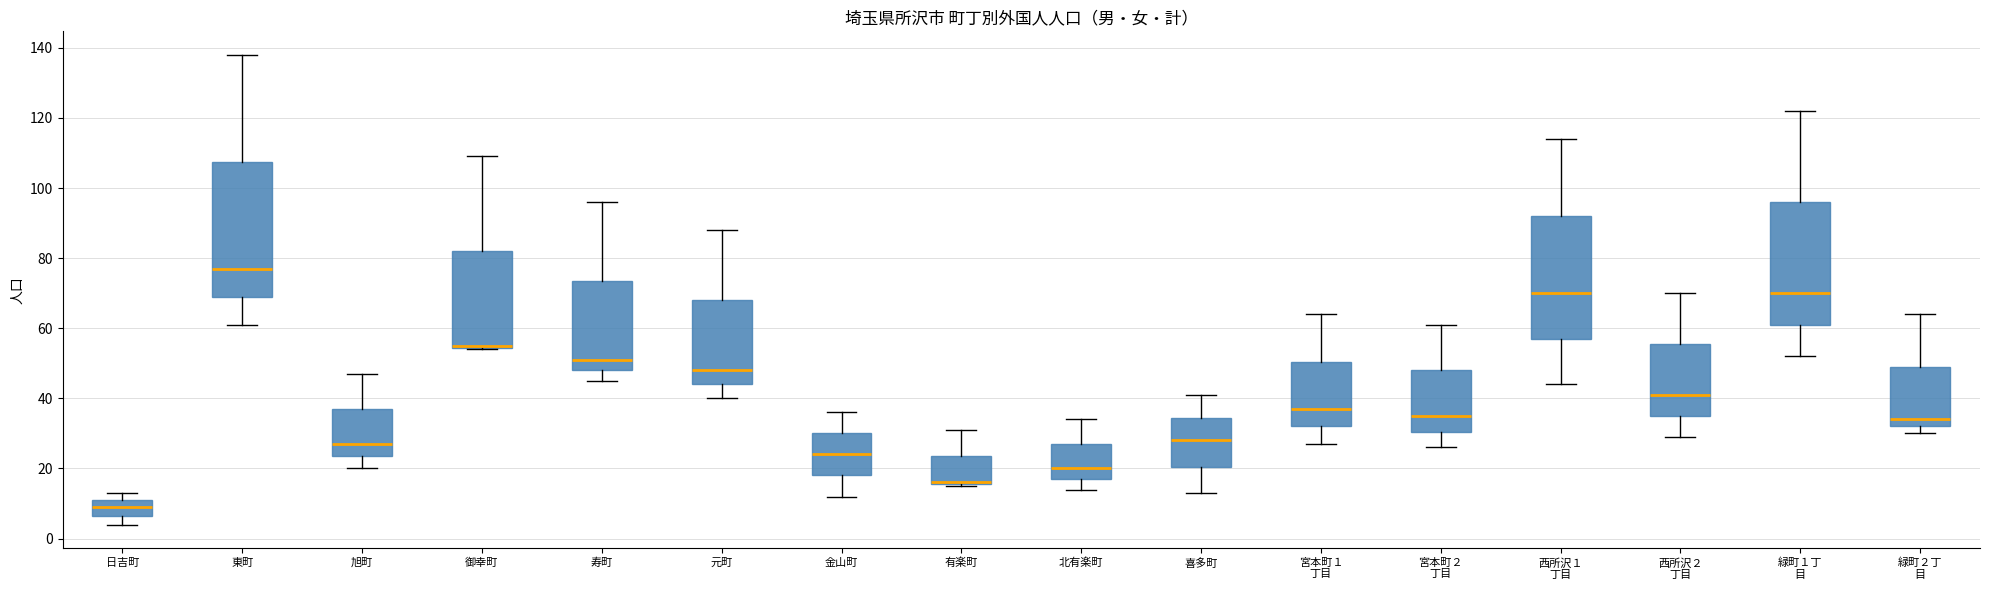

Reading left to right, transcribe this box plot: for each box, give where its median line is, the range the box spans, and where its two whiskers end, as read against the y-axis. The values are not printed on the chart, so give them approximately, as read against the axis.

日吉町: median 10, box 6 to 12, whiskers 4 to 14
東町: median 78, box 70 to 108, whiskers 62 to 138
旭町: median 28, box 24 to 38, whiskers 20 to 48
御幸町: median 56 (drawn on the box's lower edge), box 54 to 82, whiskers 54 to 110
寿町: median 52, box 48 to 74, whiskers 46 to 96
元町: median 48, box 44 to 68, whiskers 40 to 88
金山町: median 24, box 18 to 30, whiskers 12 to 36
有楽町: median 16 (drawn on the box's lower edge), box 16 to 24, whiskers 16 to 32
北有楽町: median 20, box 18 to 28, whiskers 14 to 34
喜多町: median 28, box 20 to 34, whiskers 14 to 42
宮本町１ 丁目: median 38, box 32 to 50, whiskers 28 to 64
宮本町２ 丁目: median 36, box 30 to 48, whiskers 26 to 62
西所沢１ 丁目: median 70, box 58 to 92, whiskers 44 to 114
西所沢２ 丁目: median 42, box 36 to 56, whiskers 30 to 70
緑町１丁 目: median 70, box 62 to 96, whiskers 52 to 122
緑町２丁 目: median 34, box 32 to 50, whiskers 30 to 64